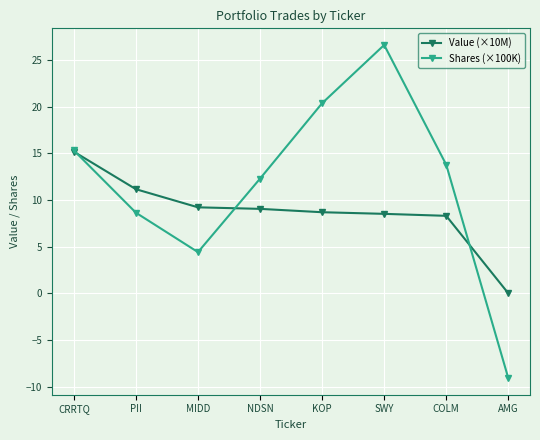

Is the value of Shares (×100K) at CRRTQ greater than the value of Value (×10M) at MIDD?

Yes